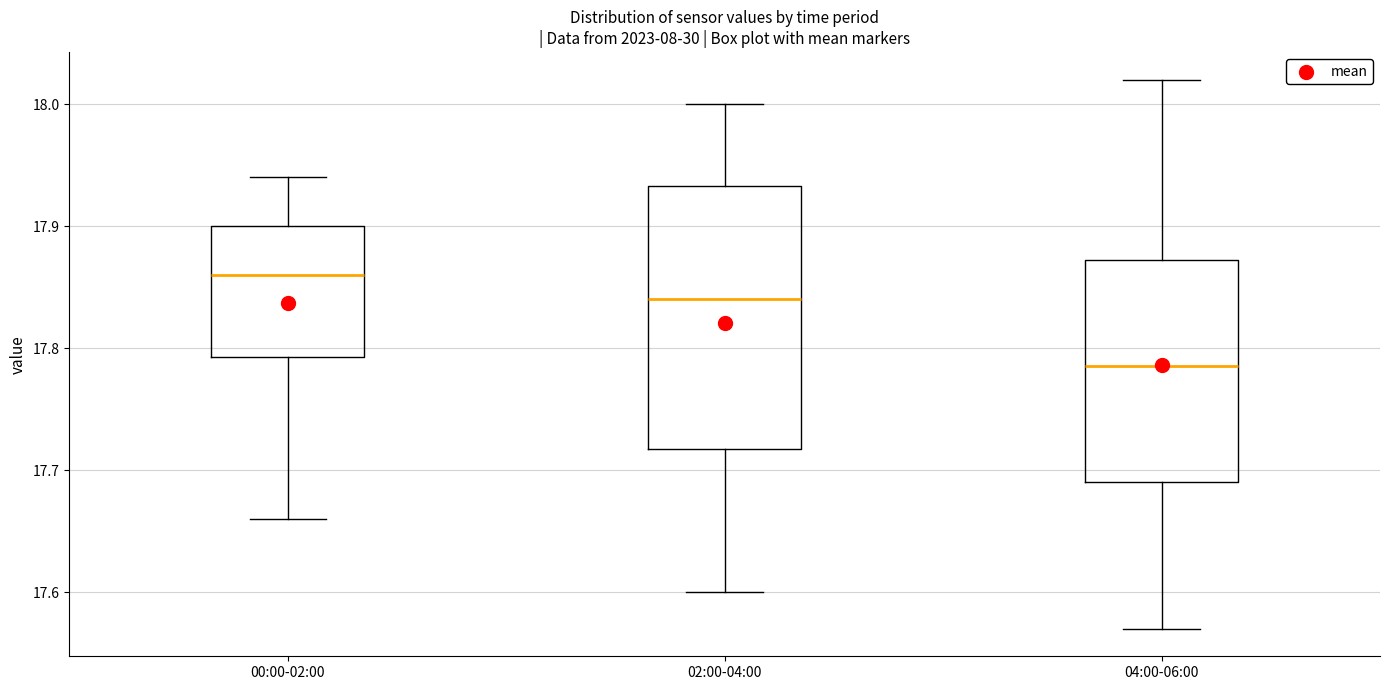

Reading left to right, transcribe this box plot: for each box, give where its median line is, the range the box spans, and where its two whiskers end, as read against the y-axis. The values are not printed on the chart, so give them approximately, as read against the axis.

00:00-02:00: median 17.86, box 17.79 to 17.90, whiskers 17.66 to 17.94
02:00-04:00: median 17.84, box 17.72 to 17.93, whiskers 17.60 to 18.00
04:00-06:00: median 17.79, box 17.69 to 17.87, whiskers 17.57 to 18.02